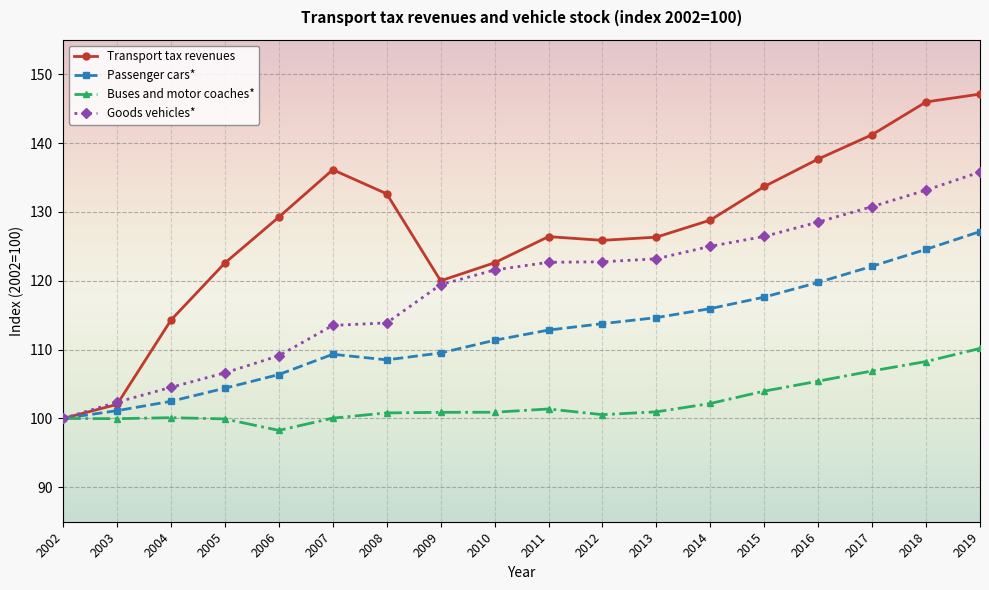

The value of Goods vehicles* at 2016 is 128.5. True or false?

True